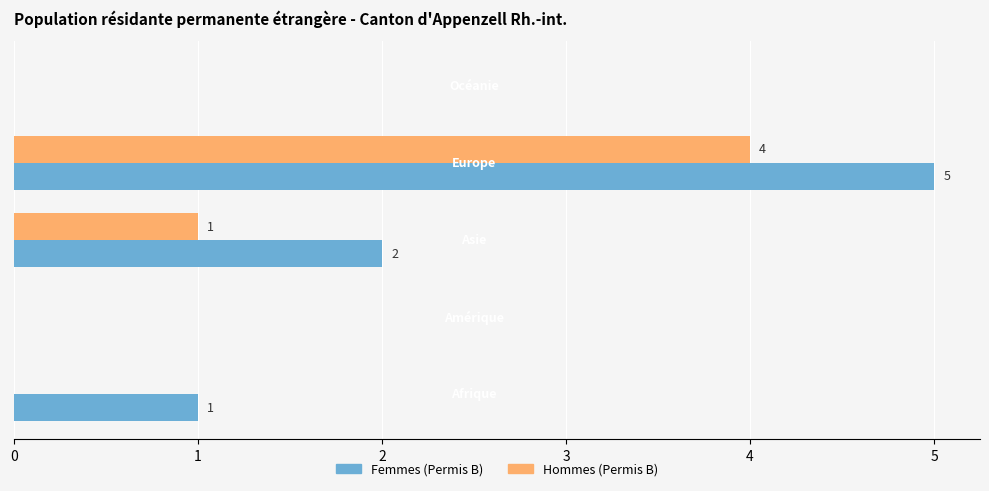

What is the sum of all Femmes (Permis B) values?

8